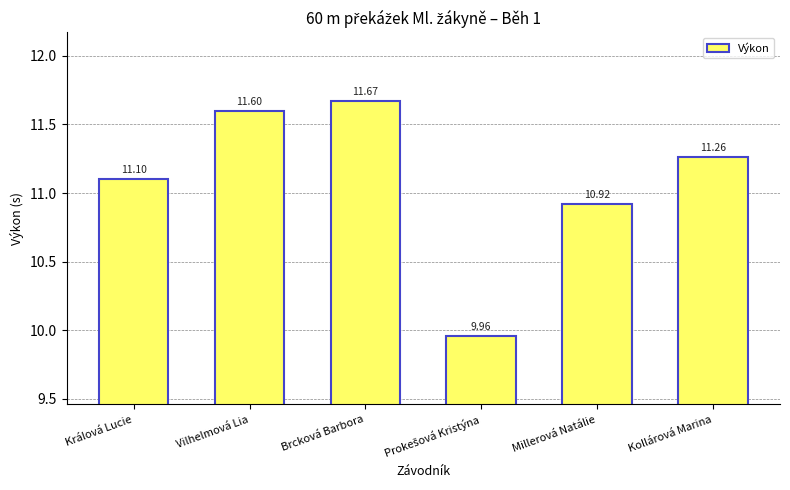

What is the ratio of the value at Millerová Natálie to the value at Vilhelmová Lia?

0.9